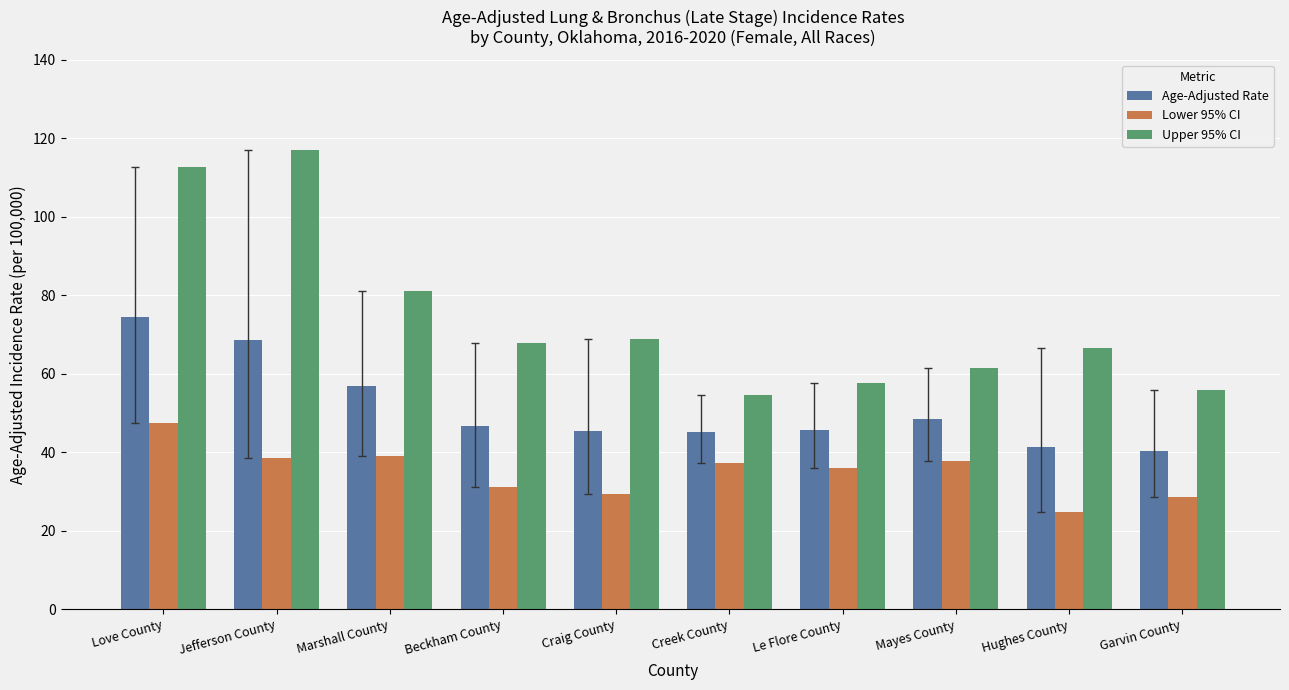

At which category is the sum across all series the highest?

Love County